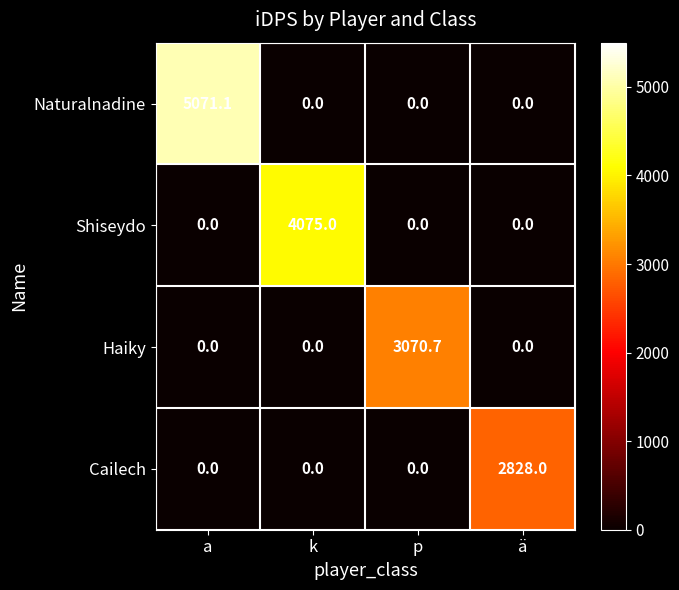

Rank the series by their maximum value, from lowest to highest.

Cailech, Haiky, Shiseydo, Naturalnadine